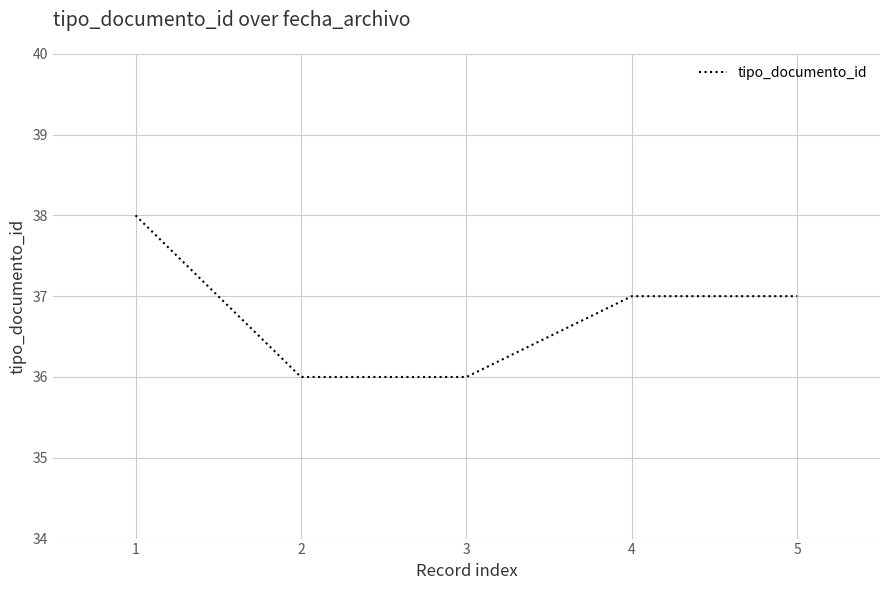

How many values are below 37?

2